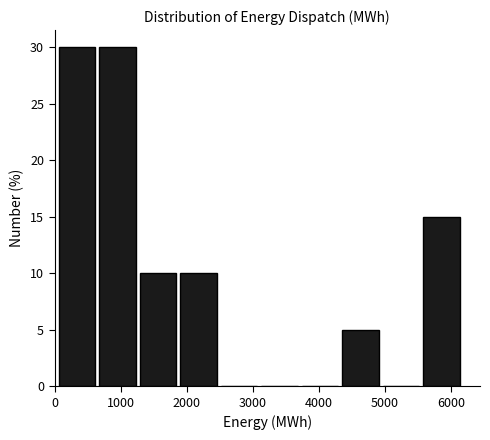

How tall is the bar that spans 1300 to 1900 on the x-axis? Neither the bar edges nor the heights are printed on the chart, so give them approximately, as read against the axes.

10